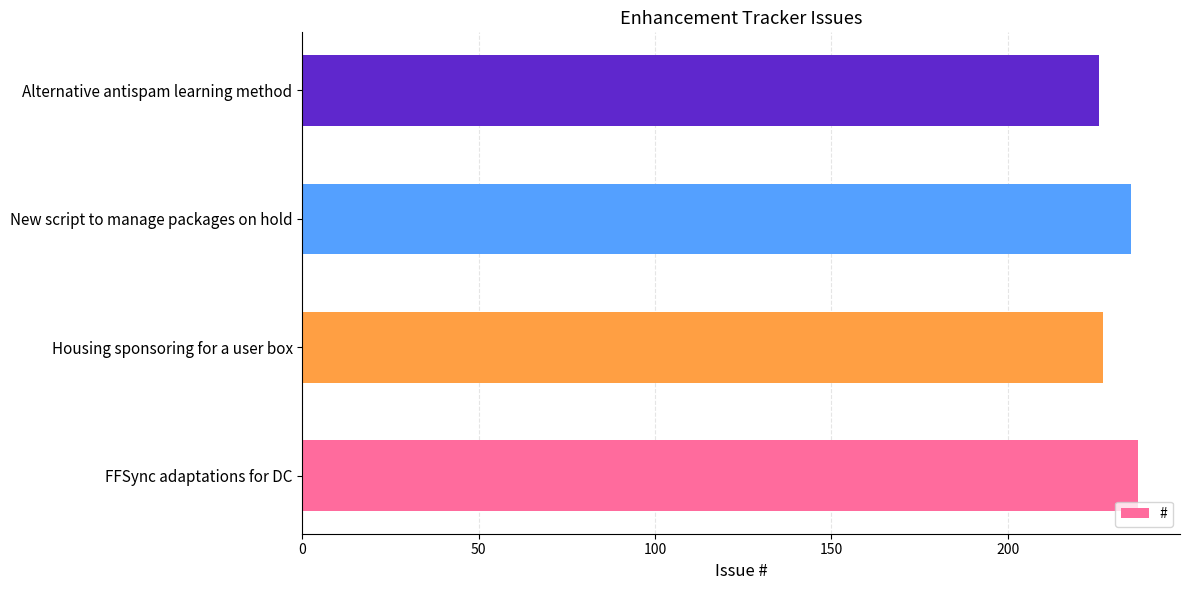

What is the change in value from Housing sponsoring for a user box to New script to manage packages on hold?

+8